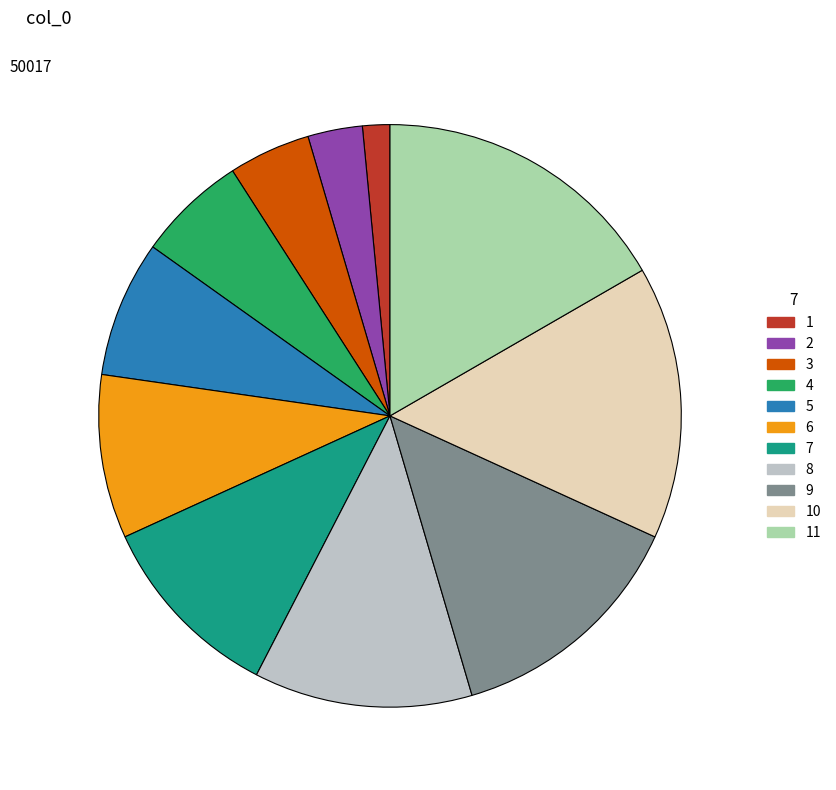

Rank the categories by value from highest to lowest.

11, 10, 9, 8, 7, 6, 5, 4, 3, 2, 1